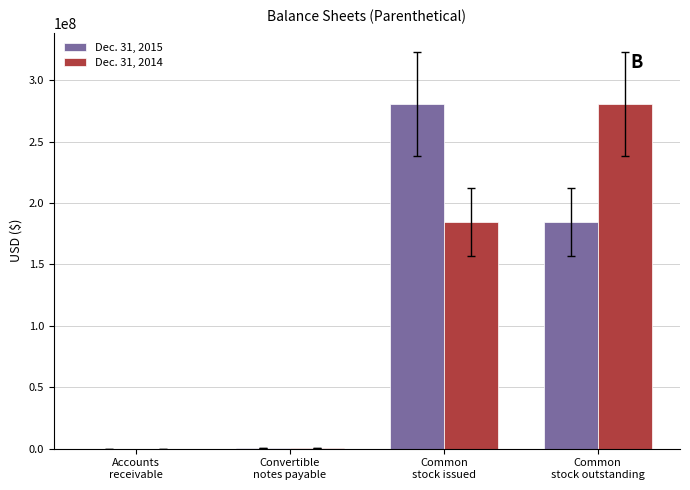

What is the greatest value displayed?

280442125